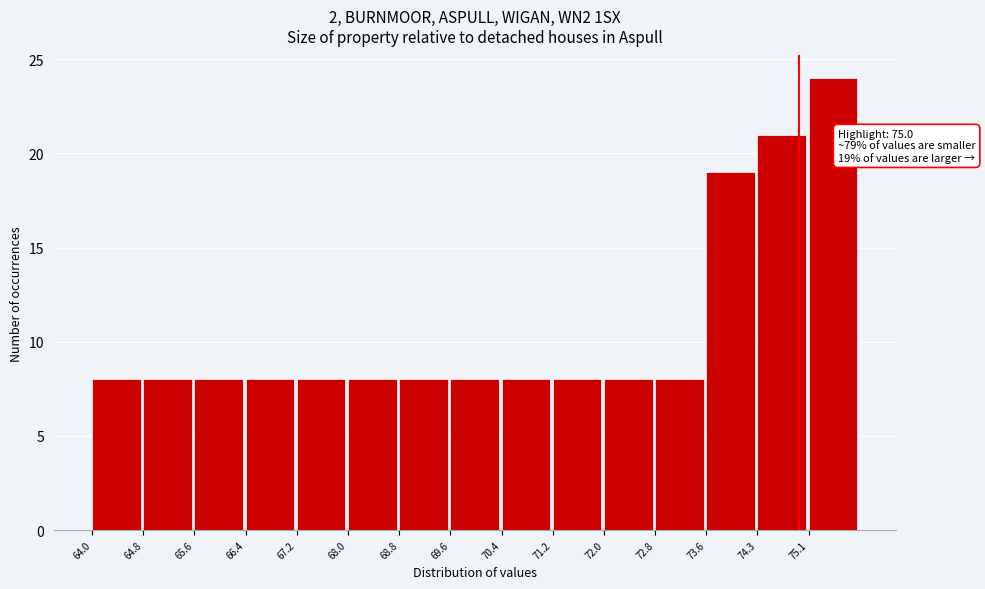

Over which range of the x-axis is the bar tallest?

75.1 to 75.9